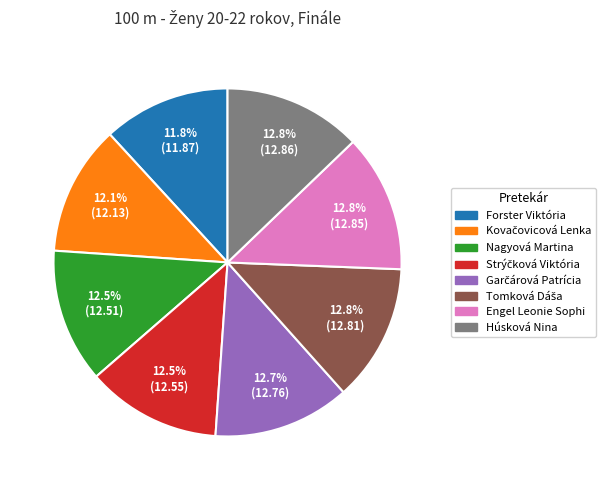

How much of the chart is everything except Engel Leonie Sophi?

87.2%